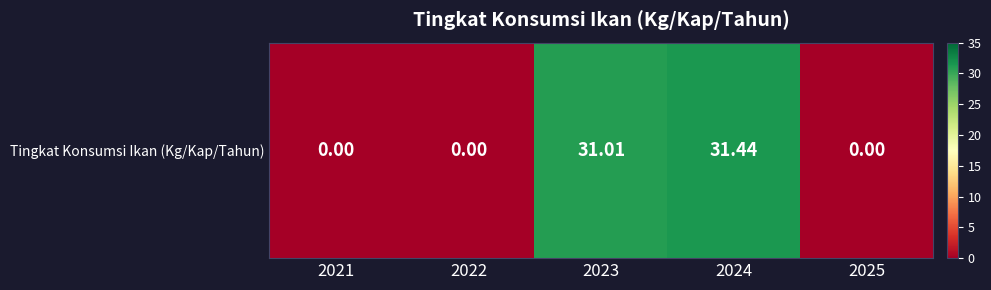

Reading left to right, transcribe all the data shown in this chart.

0.0	0.0	31.0	31.4	0.0